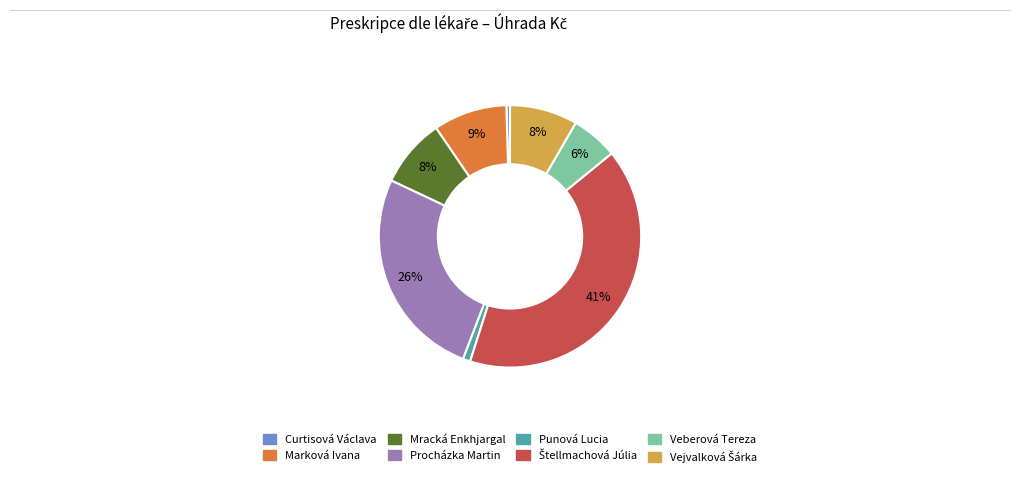

To the nearest percent, what portion does Marková Ivana represent?

9%